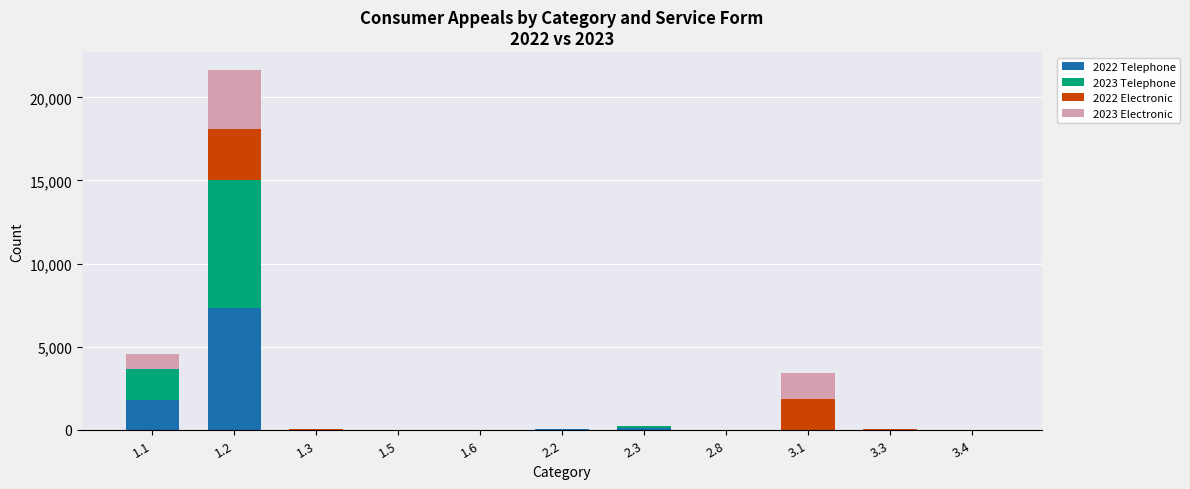

Does the chart contain stacked bars?

Yes